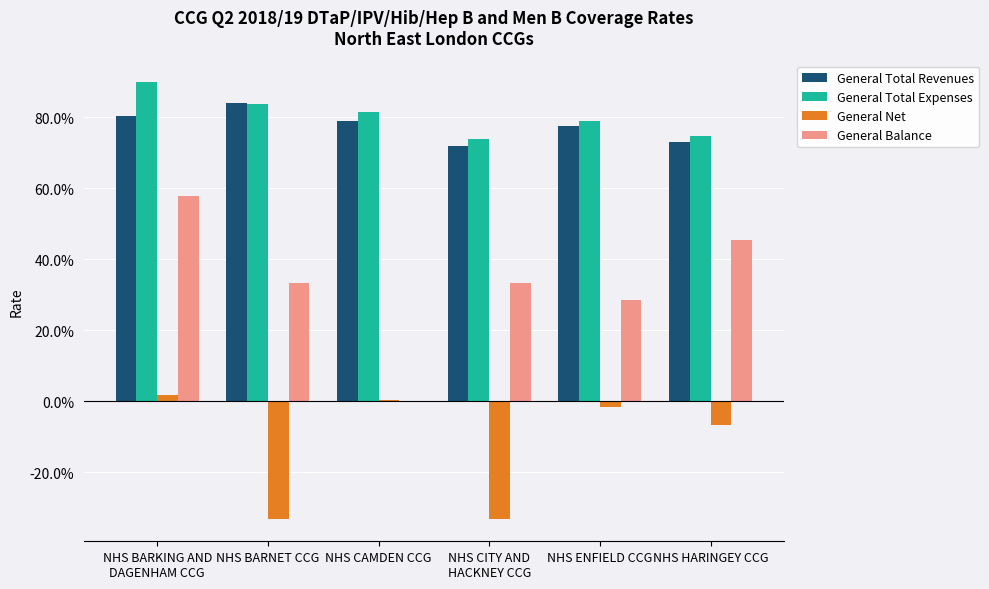

Is it true that General Total Revenues equals 0.7 at NHS CITY AND
HACKNEY CCG?

True